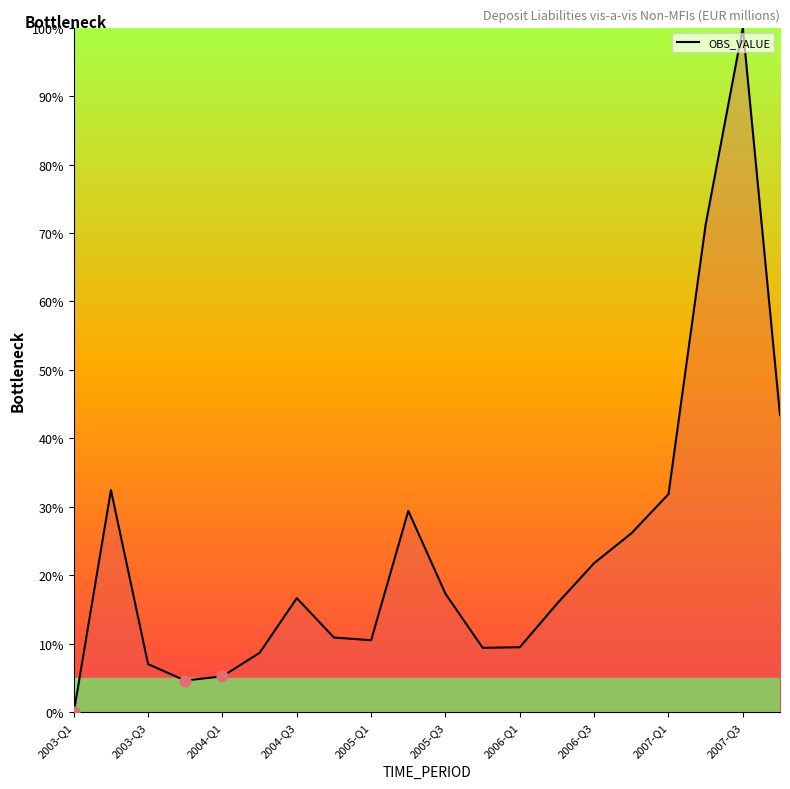

What is the difference between the maximum and minimum values?

100.0